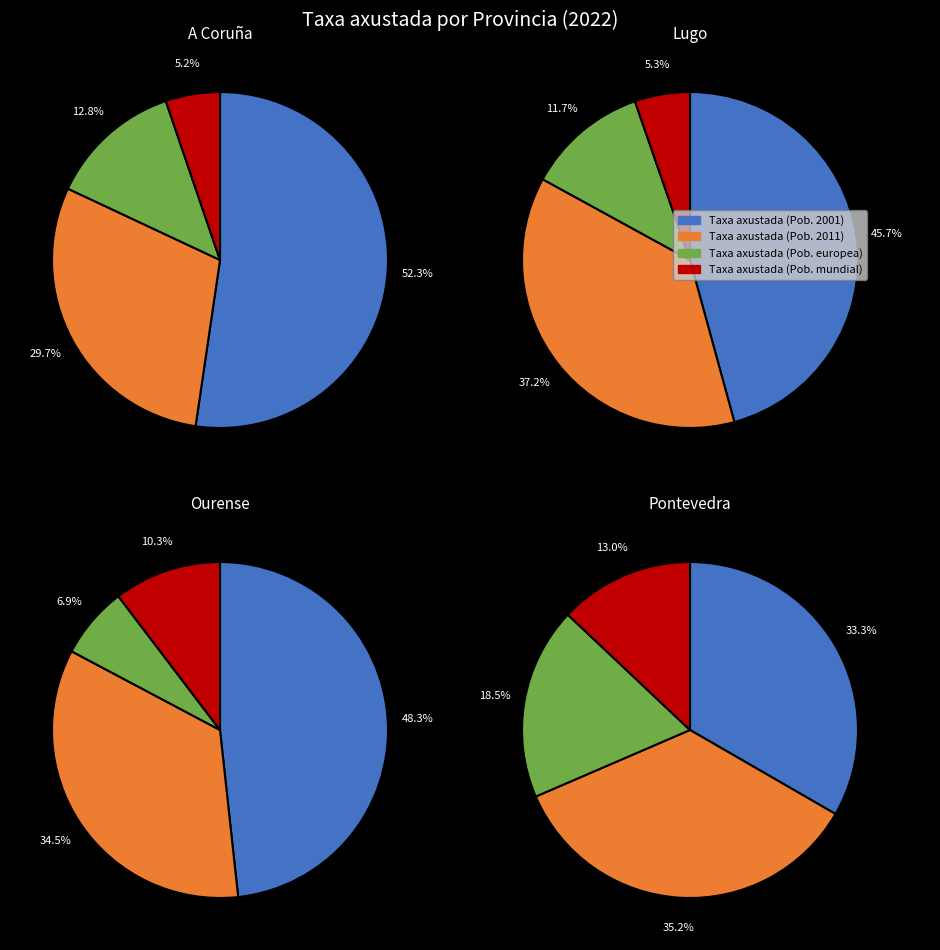

How many slices are in this pie chart?

4